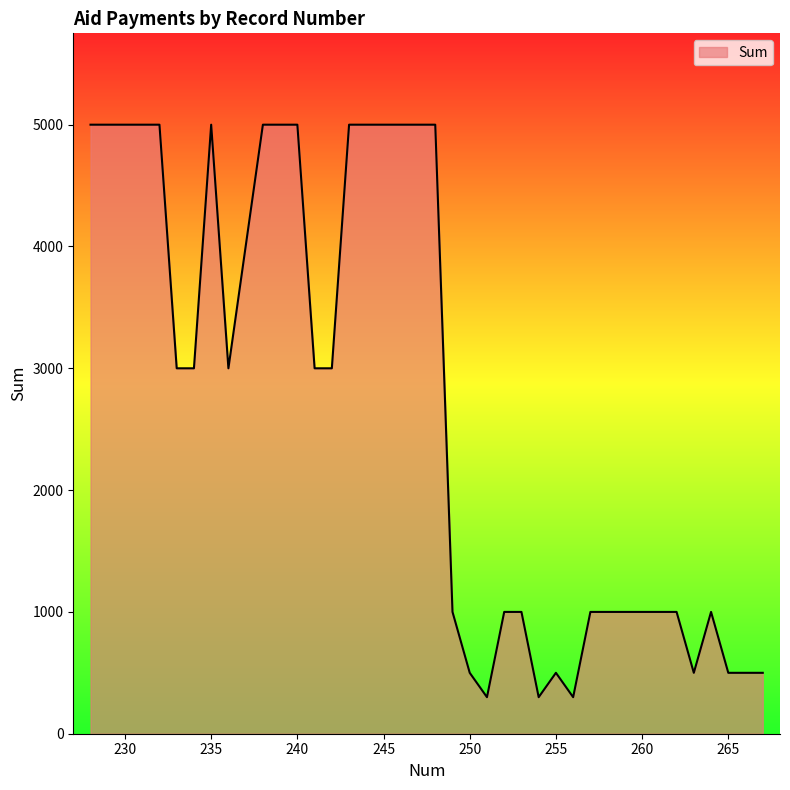

What is the greatest value displayed?

5000